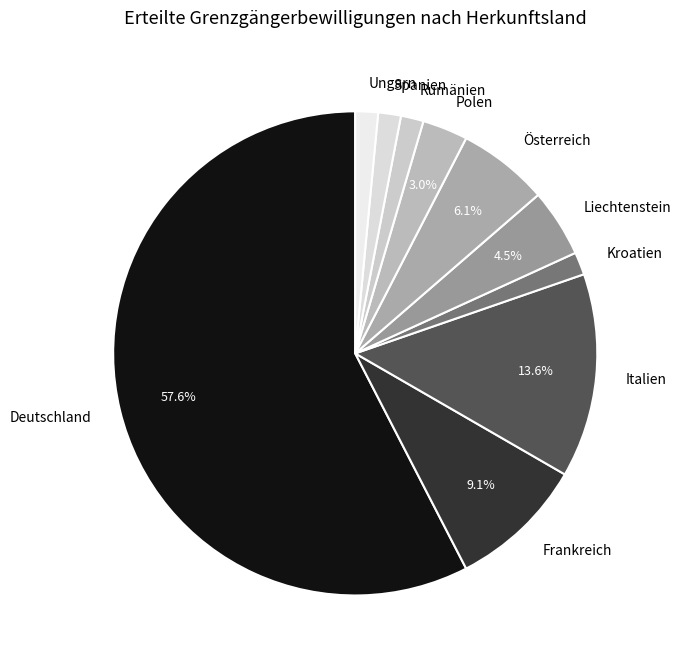

Is the sum of Österreich and Ungarn greater than half?

No